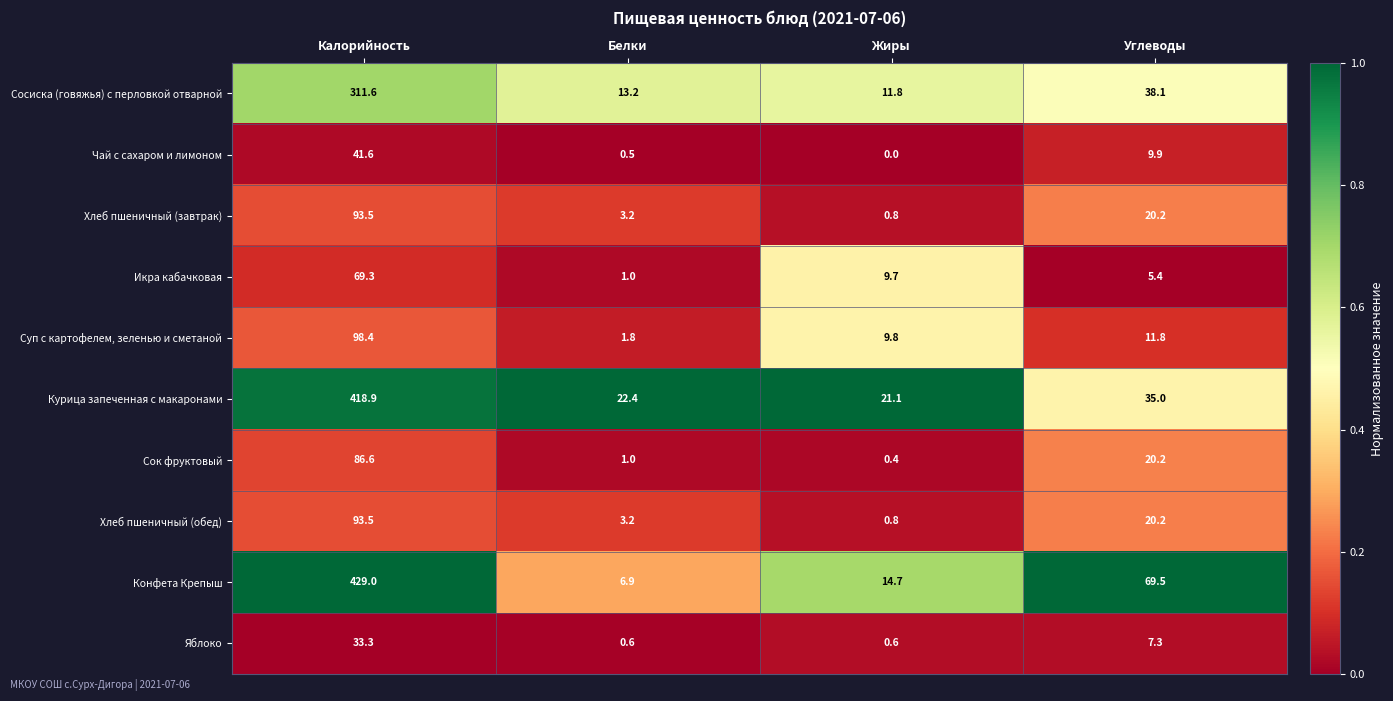

List the labels in order of Суп с картофелем, зеленью и сметаной value, smallest first.

Белки, Жиры, Углеводы, Калорийность